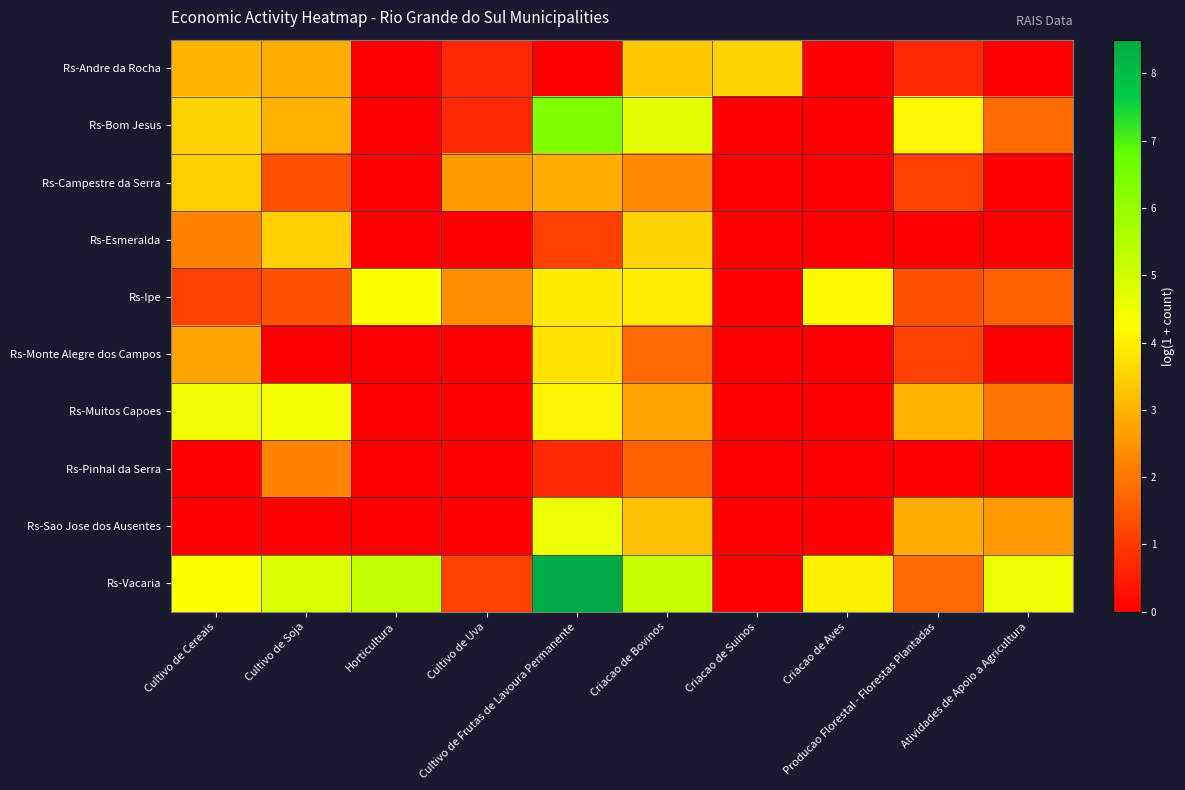

Reading right to left, transcribe all the data shown in this chart.

Rs-Andre da Rocha: Atividades de Apoio a Agricultura=0.0	Producao Florestal - Florestas Plantadas=0.7	Criacao de Aves=0.0	Criacao de Suinos=3.5	Criacao de Bovinos=3.3	Cultivo de Frutas de Lavoura Permanente=0.0	Cultivo de Uva=0.7	Horticultura=0.0	Cultivo de Soja=2.9	Cultivo de Cereais=3.0
Rs-Bom Jesus: Atividades de Apoio a Agricultura=1.8	Producao Florestal - Florestas Plantadas=4.1	Criacao de Aves=0.0	Criacao de Suinos=0.0	Criacao de Bovinos=4.7	Cultivo de Frutas de Lavoura Permanente=6.4	Cultivo de Uva=0.7	Horticultura=0.0	Cultivo de Soja=3.0	Cultivo de Cereais=3.5
Rs-Campestre da Serra: Atividades de Apoio a Agricultura=0.0	Producao Florestal - Florestas Plantadas=1.1	Criacao de Aves=0.0	Criacao de Suinos=0.0	Criacao de Bovinos=2.3	Cultivo de Frutas de Lavoura Permanente=2.9	Cultivo de Uva=2.6	Horticultura=0.0	Cultivo de Soja=1.4	Cultivo de Cereais=3.4
Rs-Esmeralda: Atividades de Apoio a Agricultura=0.0	Producao Florestal - Florestas Plantadas=0.0	Criacao de Aves=0.0	Criacao de Suinos=0.0	Criacao de Bovinos=3.5	Cultivo de Frutas de Lavoura Permanente=1.1	Cultivo de Uva=0.0	Horticultura=0.0	Cultivo de Soja=3.4	Cultivo de Cereais=2.2
Rs-Ipe: Atividades de Apoio a Agricultura=1.6	Producao Florestal - Florestas Plantadas=1.4	Criacao de Aves=4.2	Criacao de Suinos=0.0	Criacao de Bovinos=4.0	Cultivo de Frutas de Lavoura Permanente=3.9	Cultivo de Uva=2.4	Horticultura=4.2	Cultivo de Soja=1.4	Cultivo de Cereais=1.1
Rs-Monte Alegre dos Campos: Atividades de Apoio a Agricultura=0.0	Producao Florestal - Florestas Plantadas=1.1	Criacao de Aves=0.0	Criacao de Suinos=0.0	Criacao de Bovinos=1.8	Cultivo de Frutas de Lavoura Permanente=3.8	Cultivo de Uva=0.0	Horticultura=0.0	Cultivo de Soja=0.0	Cultivo de Cereais=2.8
Rs-Muitos Capoes: Atividades de Apoio a Agricultura=1.9	Producao Florestal - Florestas Plantadas=3.0	Criacao de Aves=0.0	Criacao de Suinos=0.0	Criacao de Bovinos=2.7	Cultivo de Frutas de Lavoura Permanente=4.1	Cultivo de Uva=0.0	Horticultura=0.0	Cultivo de Soja=4.4	Cultivo de Cereais=4.5
Rs-Pinhal da Serra: Atividades de Apoio a Agricultura=0.0	Producao Florestal - Florestas Plantadas=0.0	Criacao de Aves=0.0	Criacao de Suinos=0.0	Criacao de Bovinos=1.6	Cultivo de Frutas de Lavoura Permanente=0.7	Cultivo de Uva=0.0	Horticultura=0.0	Cultivo de Soja=2.2	Cultivo de Cereais=0.0
Rs-Sao Jose dos Ausentes: Atividades de Apoio a Agricultura=2.6	Producao Florestal - Florestas Plantadas=2.9	Criacao de Aves=0.0	Criacao de Suinos=0.0	Criacao de Bovinos=3.2	Cultivo de Frutas de Lavoura Permanente=4.6	Cultivo de Uva=0.0	Horticultura=0.0	Cultivo de Soja=0.0	Cultivo de Cereais=0.0
Rs-Vacaria: Atividades de Apoio a Agricultura=4.6	Producao Florestal - Florestas Plantadas=1.8	Criacao de Aves=4.0	Criacao de Suinos=0.0	Criacao de Bovinos=5.2	Cultivo de Frutas de Lavoura Permanente=8.5	Cultivo de Uva=1.1	Horticultura=5.2	Cultivo de Soja=4.9	Cultivo de Cereais=4.3